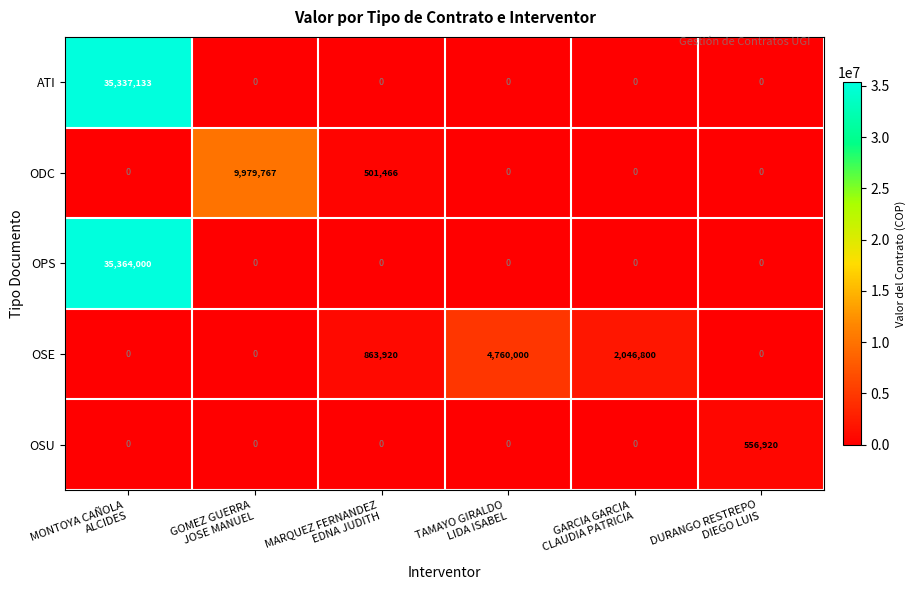

At which category is the sum across all series the highest?

MONTOYA CAÑOLA
ALCIDES